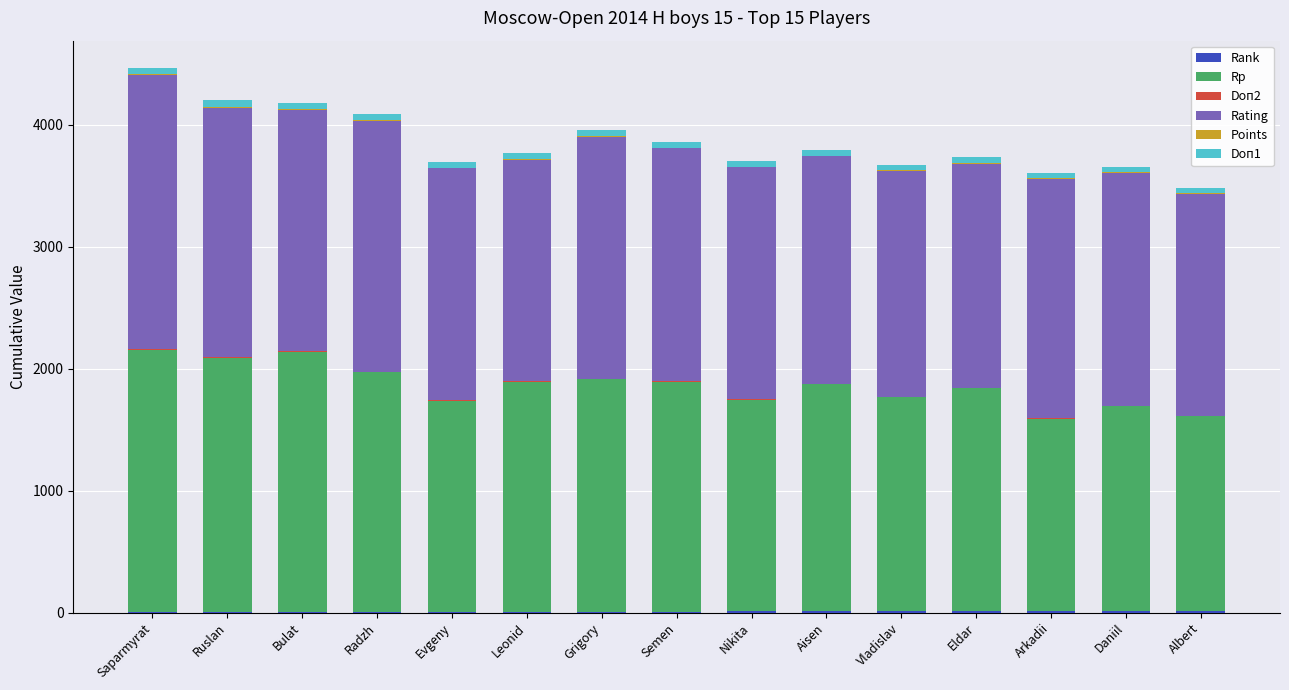

How many data points does each series have?

15